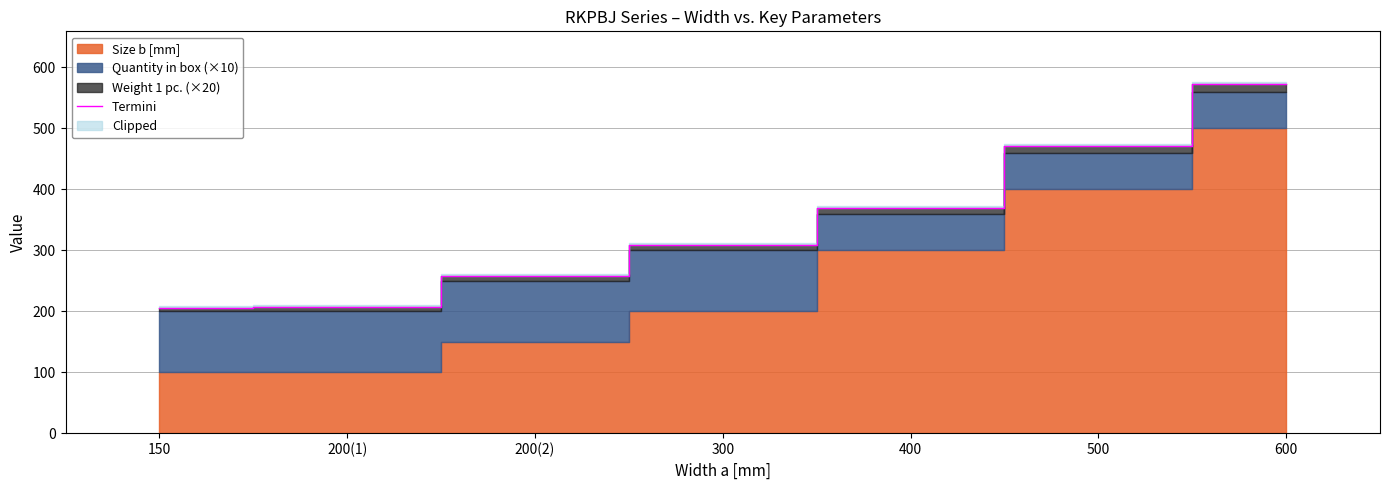

List the labels in order of value, smallest first.

150, 200(1), 200(2), 300, 400, 500, 600